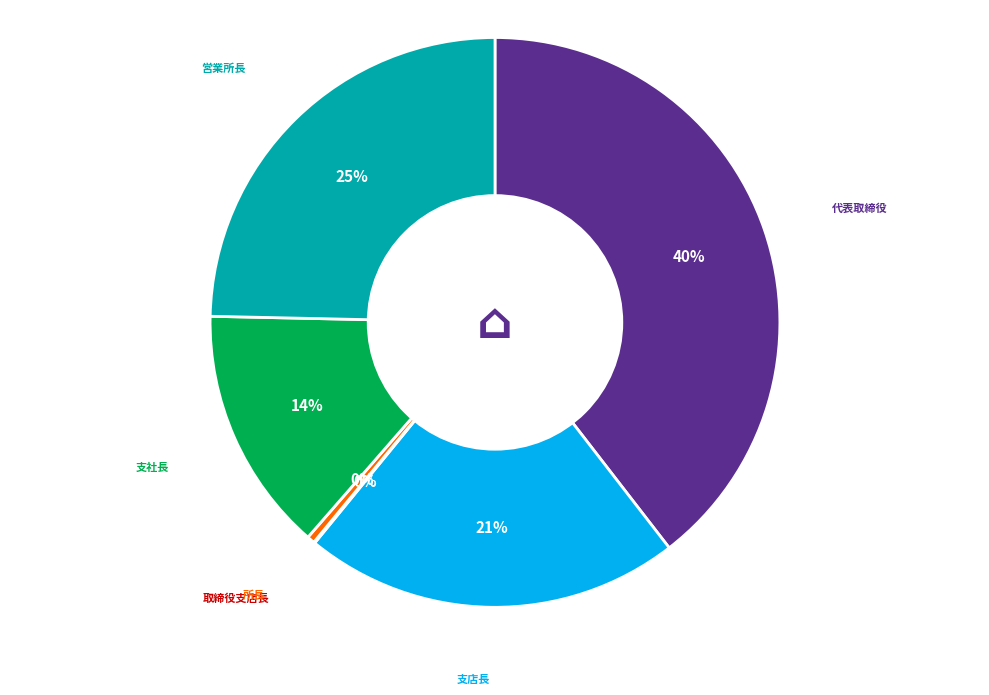

To the nearest percent, what is the difference between the 営業所長 and 代表取締役 slice percentages?

15%